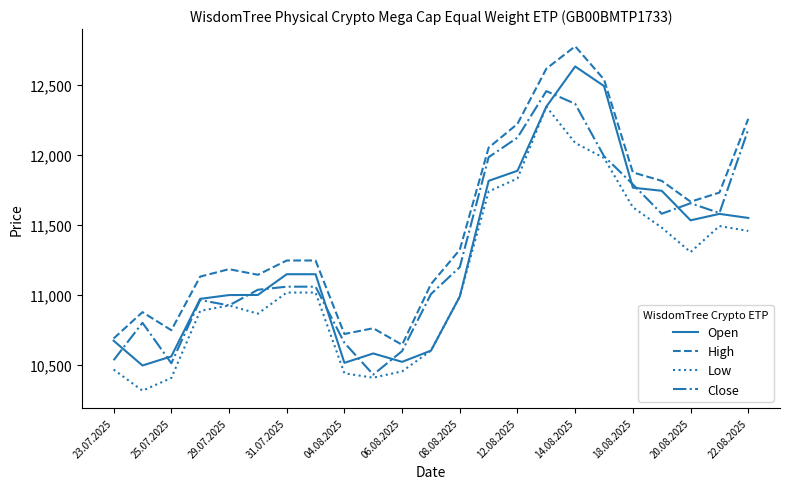

What is the difference between the maximum and second lowest values in the Low series?

1938